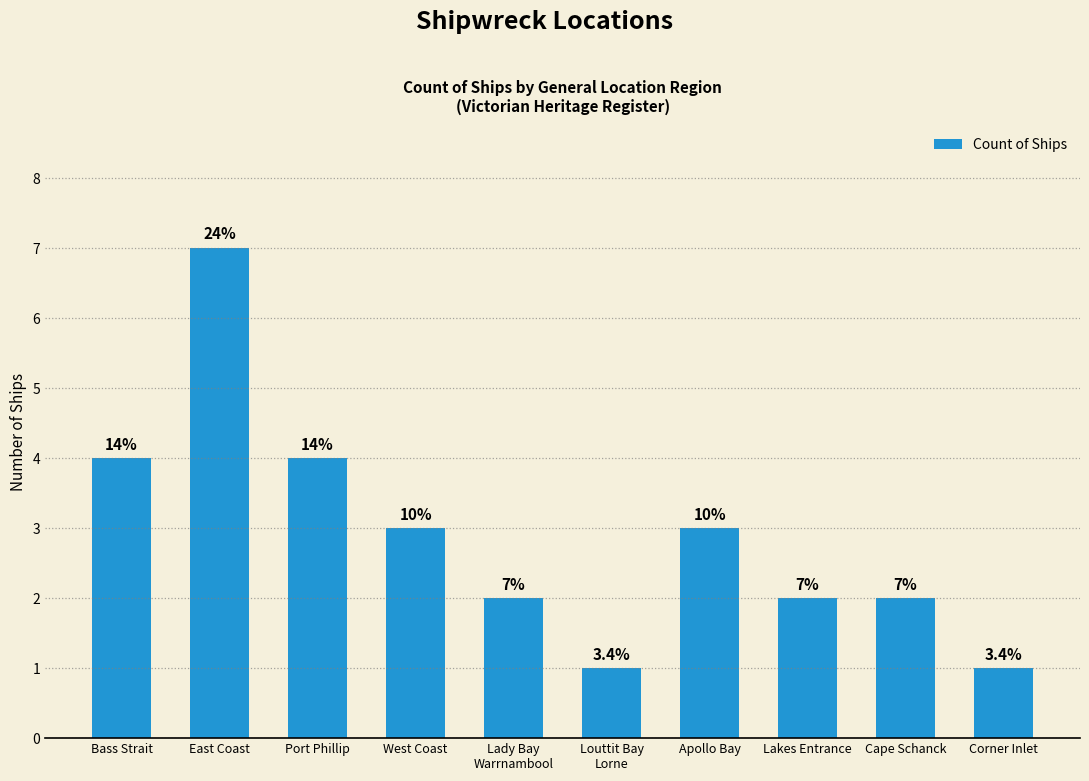

What is the difference between the maximum and minimum values?

6